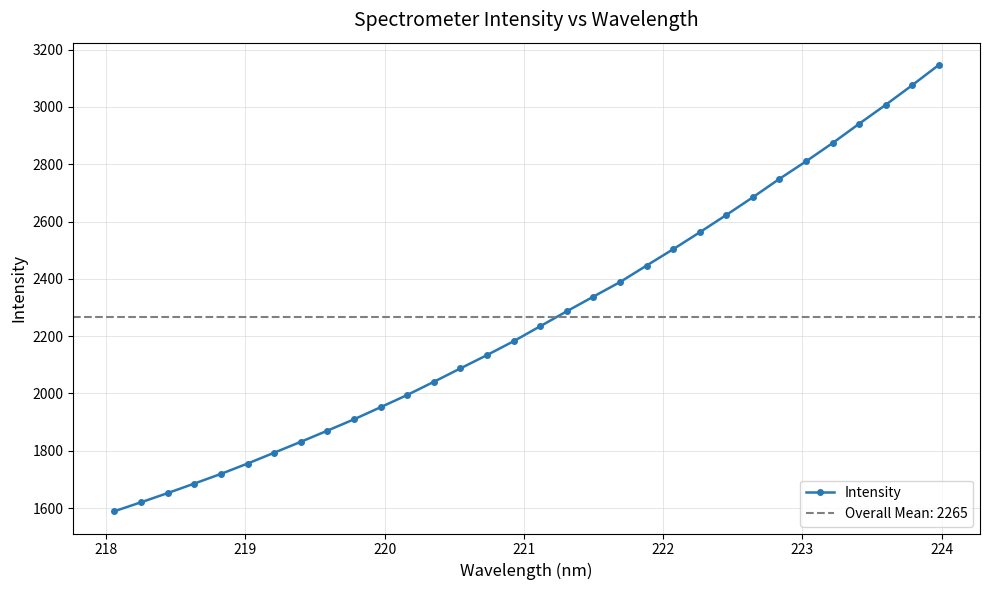

What is the value of the Intensity point at the 10th from the left?

1909.9